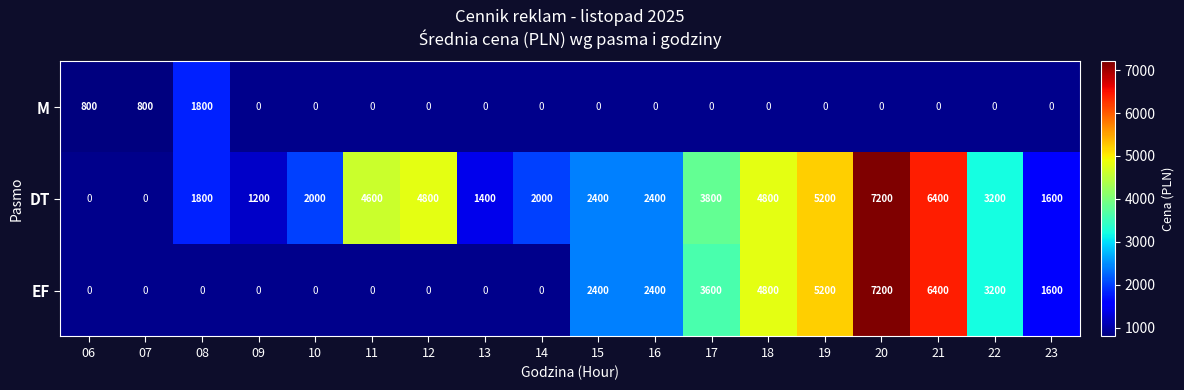

Is the value of DT at 12 greater than the value of M at 06?

Yes